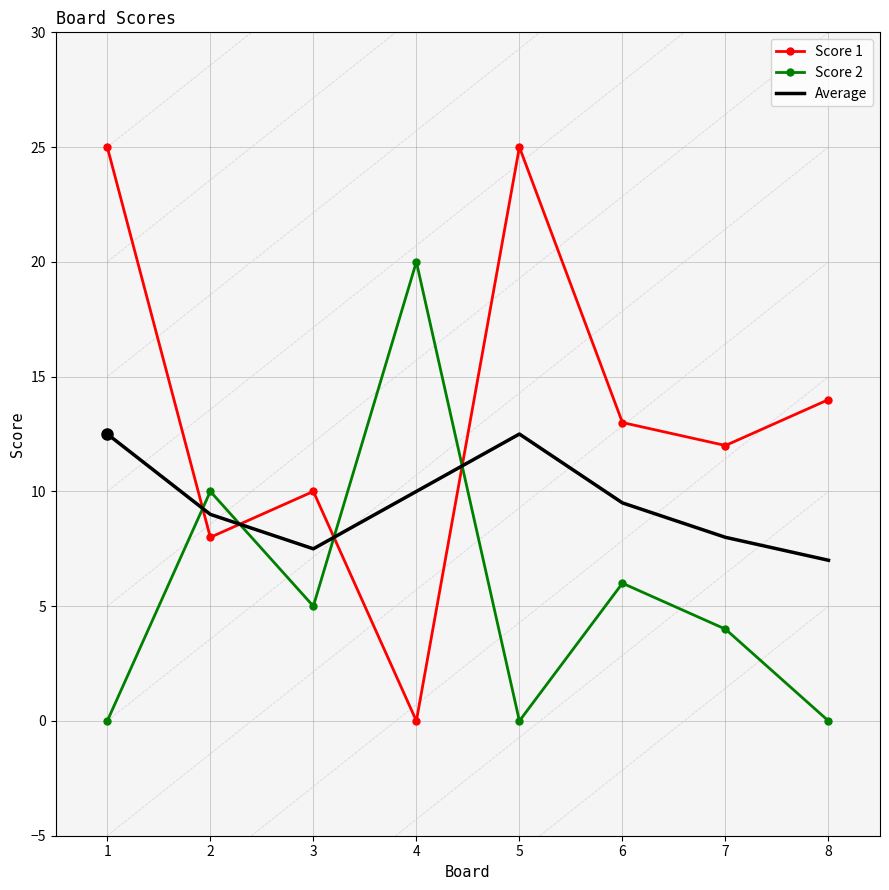

What is the sum of all Score 1 values?

107.0